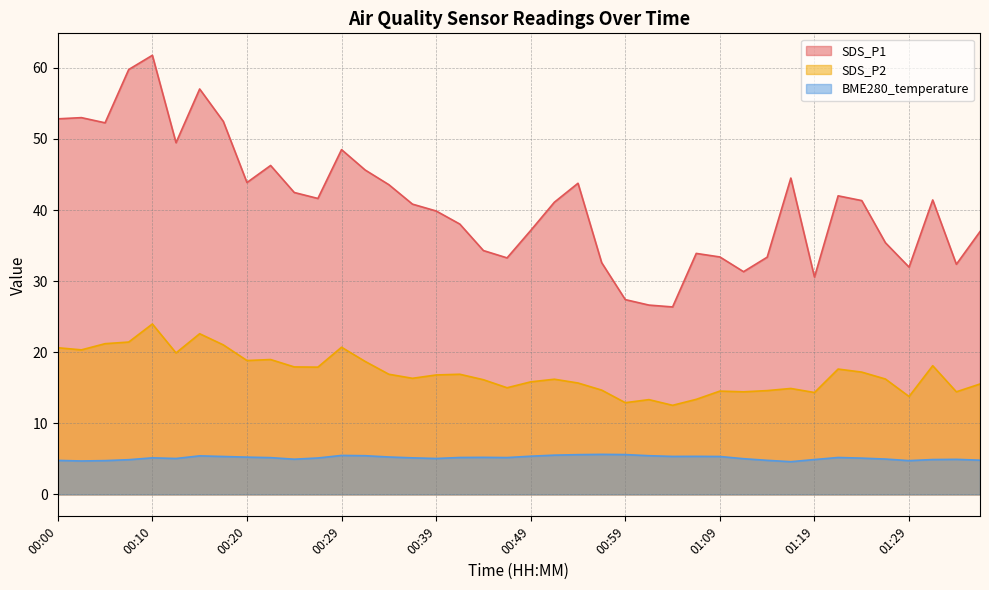

What is the difference between the BME280_temperature values at 01:36 and 00:15?

0.6